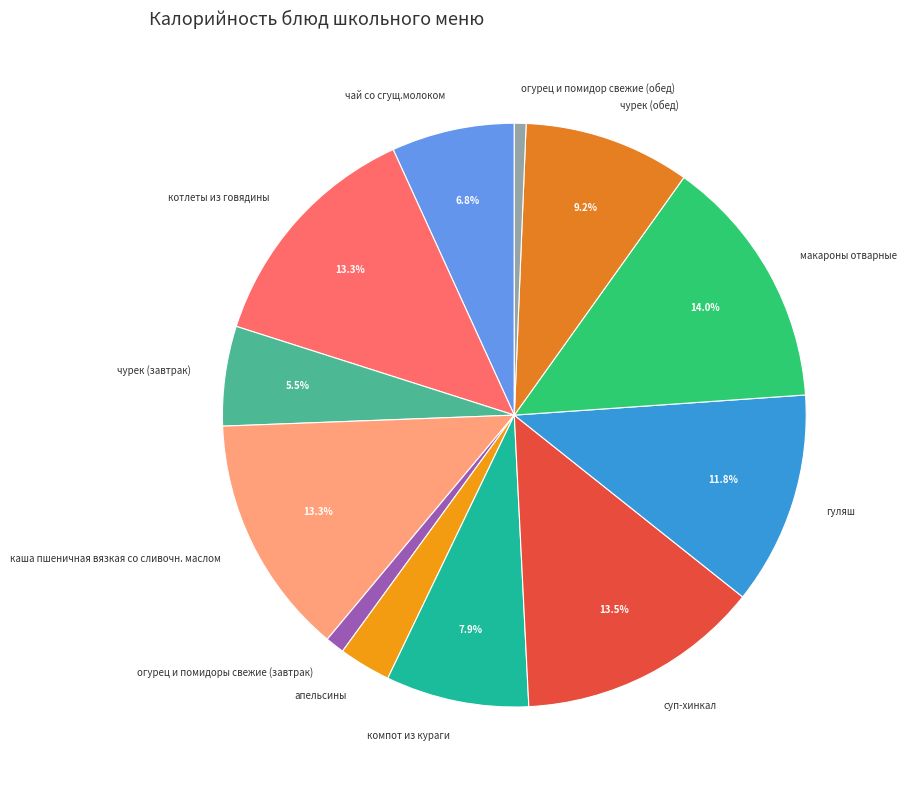

How much of the chart is everything except гуляш?

88.2%